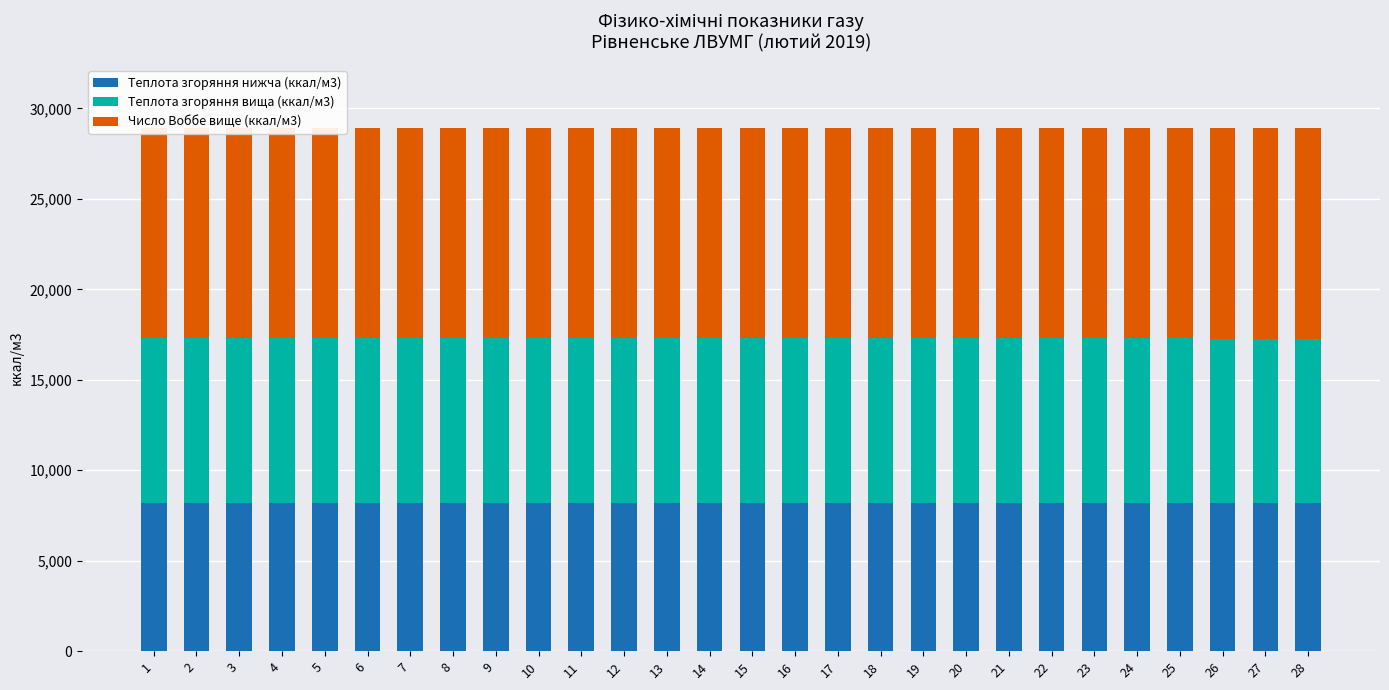

What is the spread (max minus min) of values at 21?

3415.5